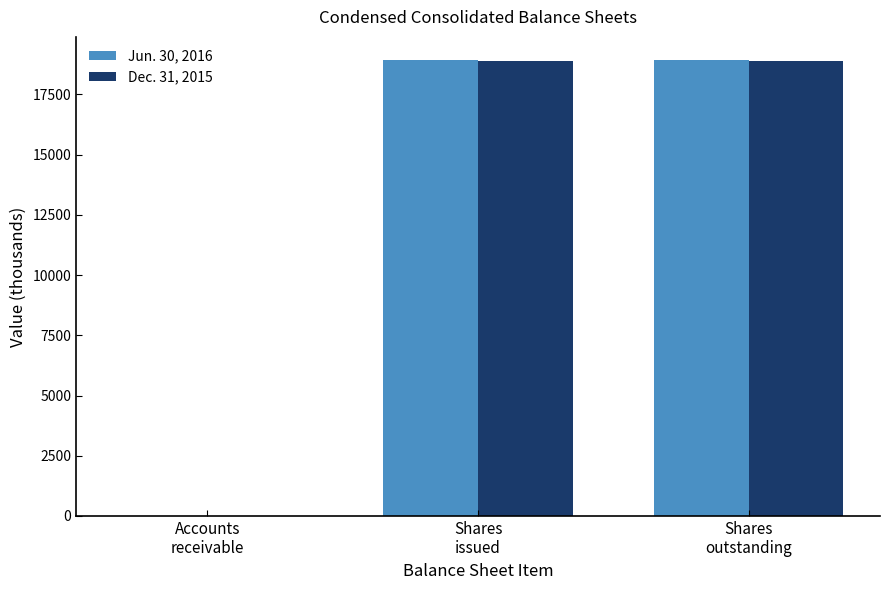

Reading left to right, list all the values displayed in this chart.

Jun. 30, 2016: 0.3	18935.6	18935.6
Dec. 31, 2015: 0.2	18867.8	18867.8